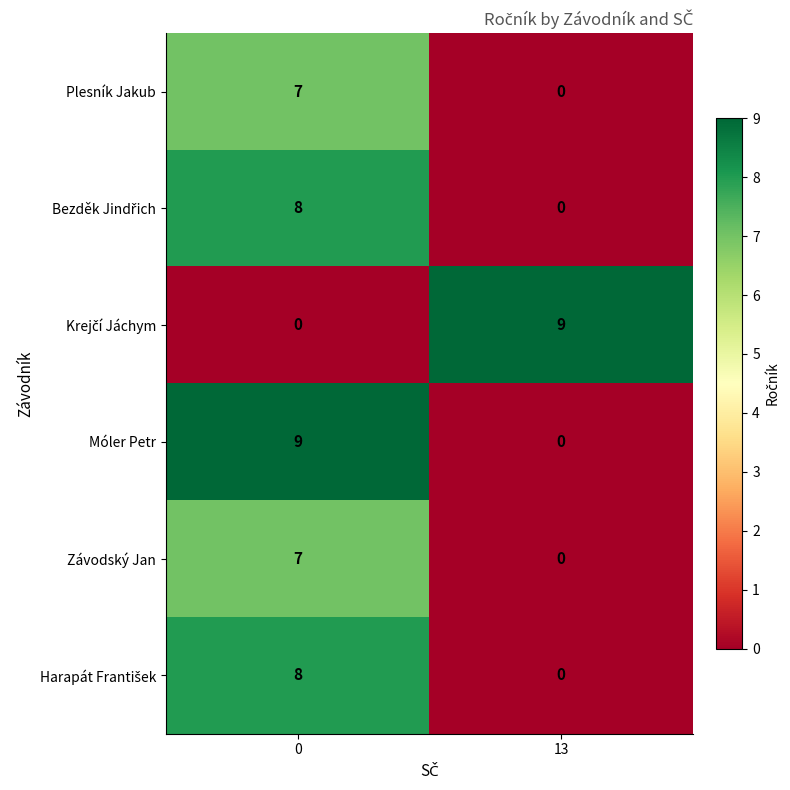

The value of Plesník Jakub at 13 is 0. True or false?

True